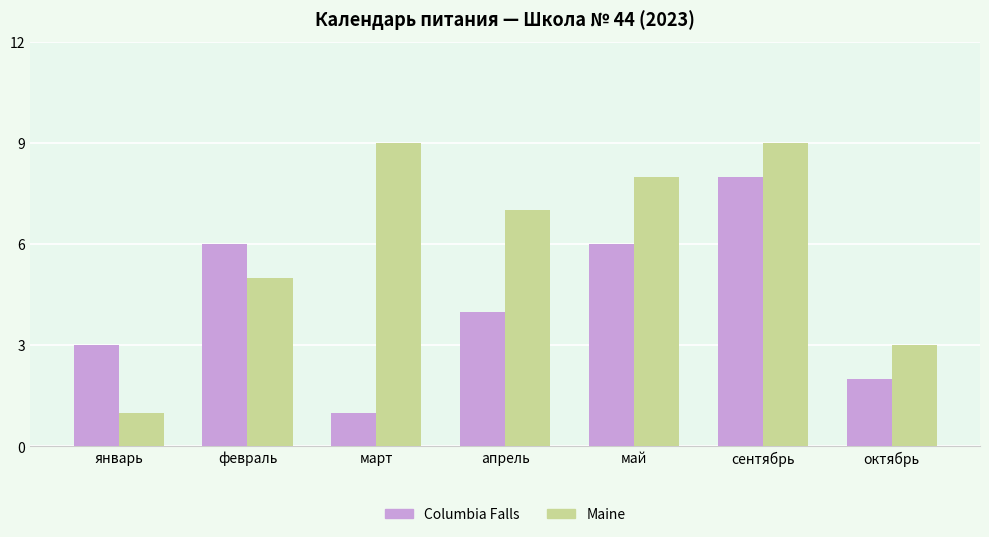

At which label does Columbia Falls first exceed 4?

февраль